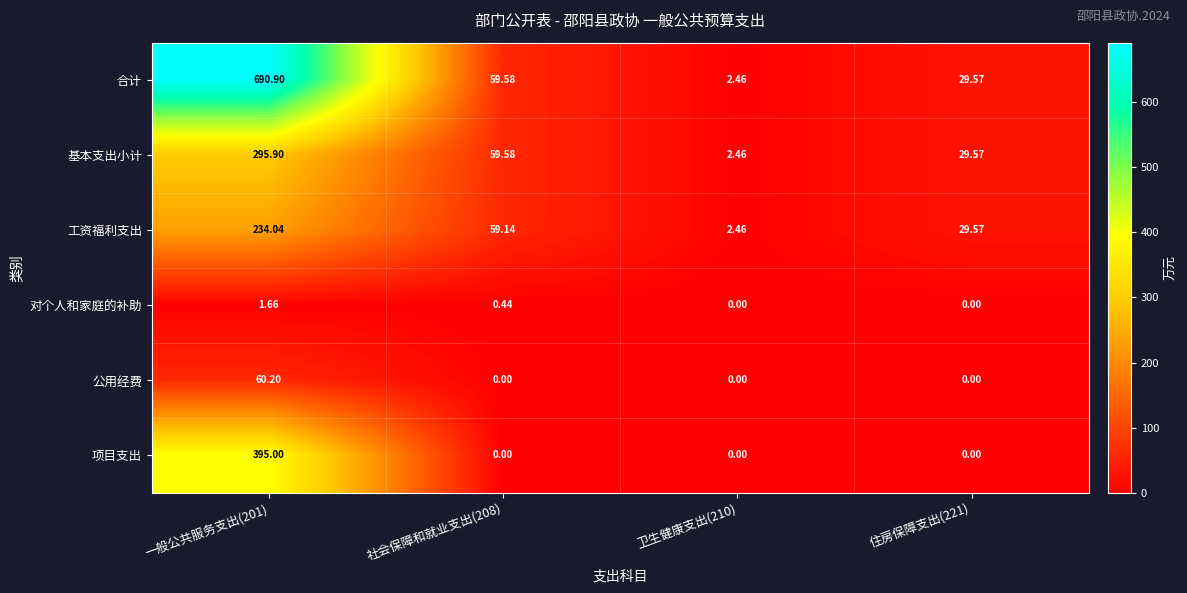

Rank the series at 一般公共服务支出(201) from lowest to highest value.

对个人和家庭的补助, 公用经费, 工资福利支出, 基本支出小计, 项目支出, 合计